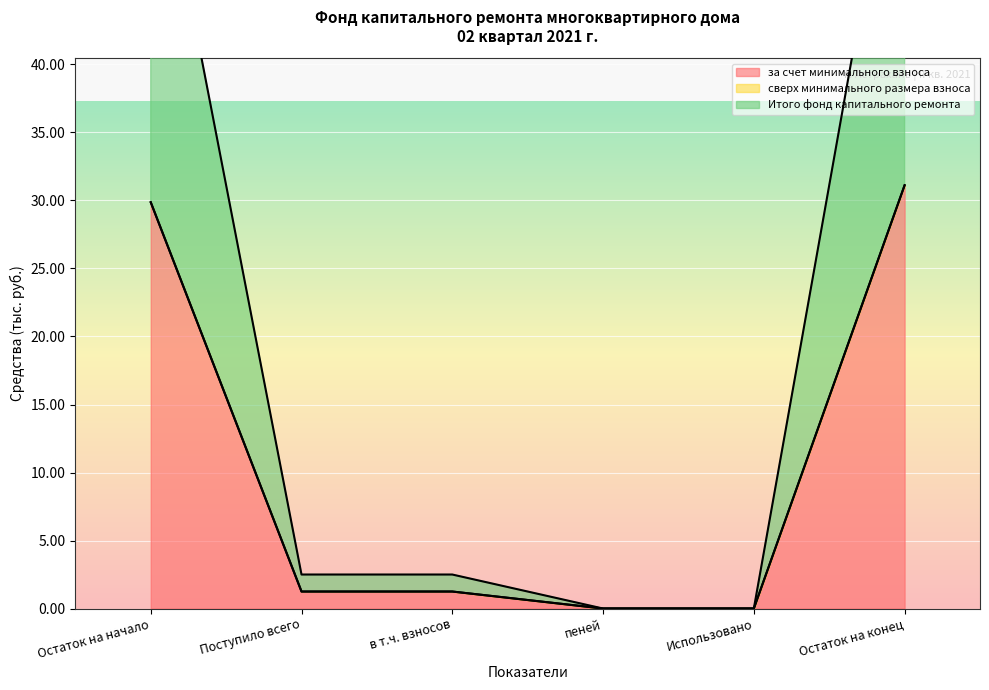

At how many categories does at least one series exceed 13?

2